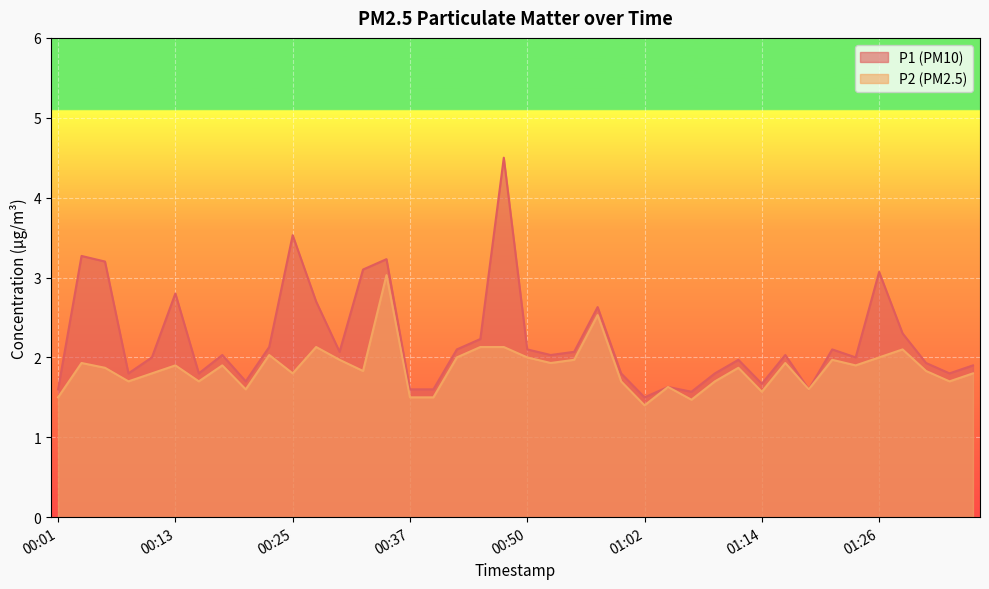

What position from the left is 00:32?

14